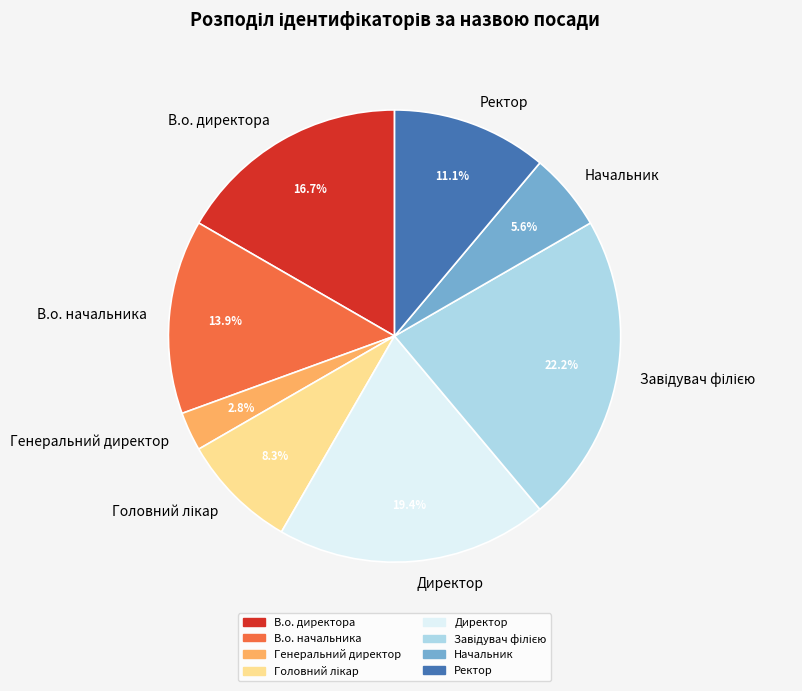

Do В.о. начальника and Ректор together represent more than half of the pie?

No